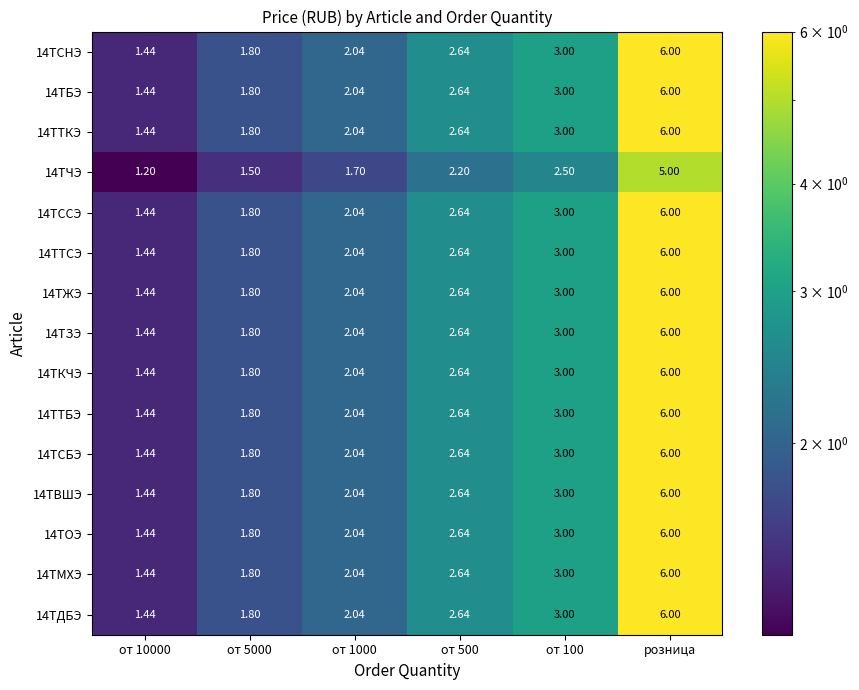

At which category is the sum across all series the highest?

розница